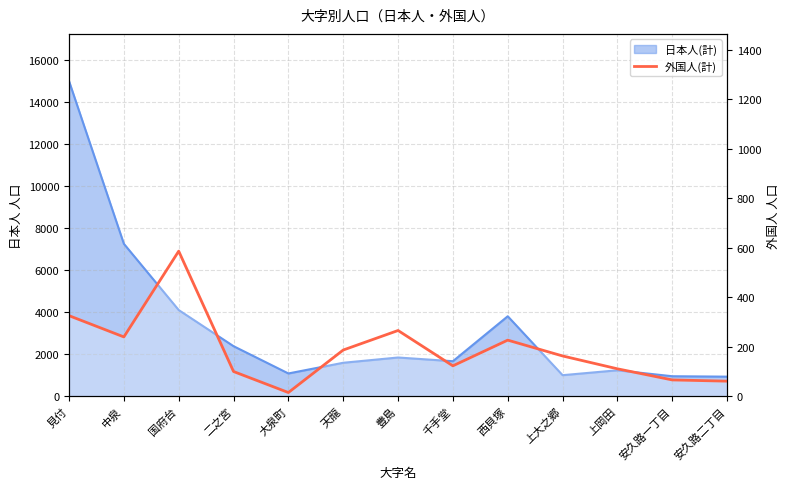

What position from the right is 中泉?

12